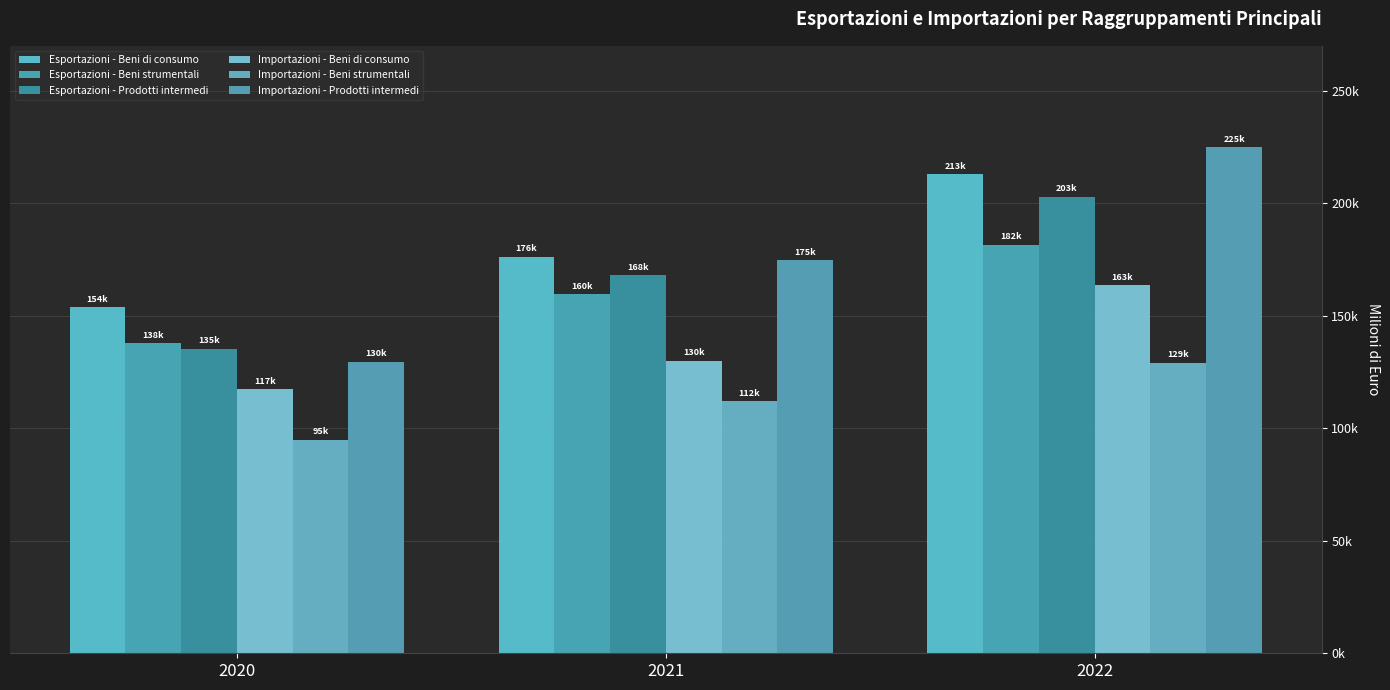

Are the bars horizontal?

No